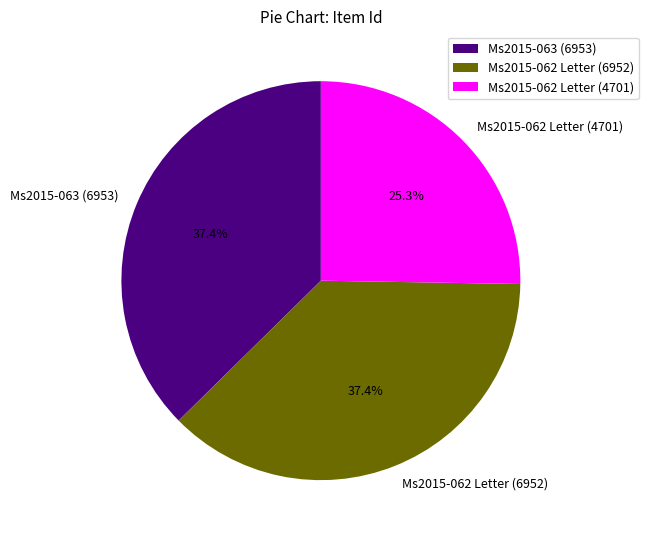

Does Ms2015-062 Letter (6952) represent more than half of the total?

No